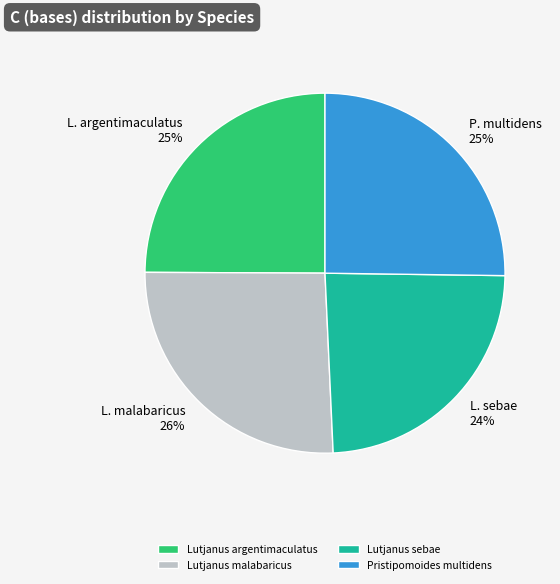

What is the ratio of the value at Lutjanus sebae to the value at Lutjanus malabaricus?

0.9